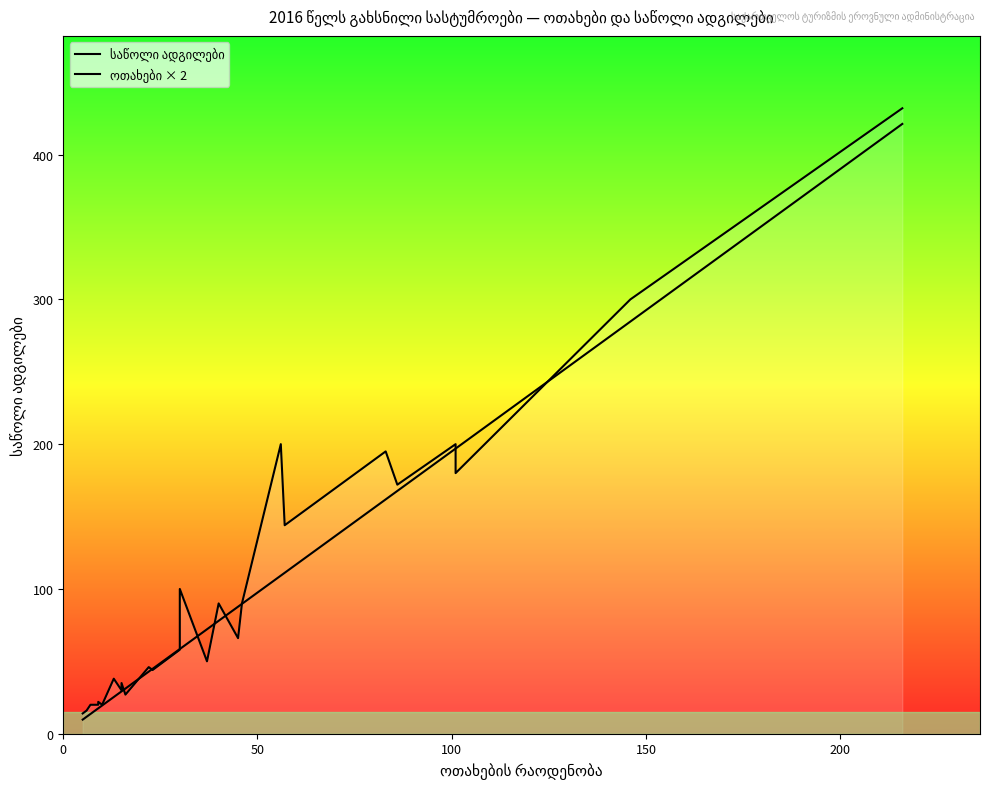

True or false: საწოლი ადგილები and ოთახები × 2 intersect in this chart.

True